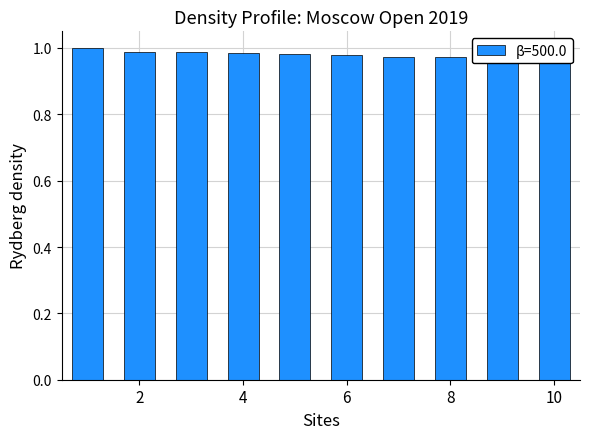

List the labels in order of value, largest first.

1, 2, 3, 4, 5, 6, 7, 8, 9, 10